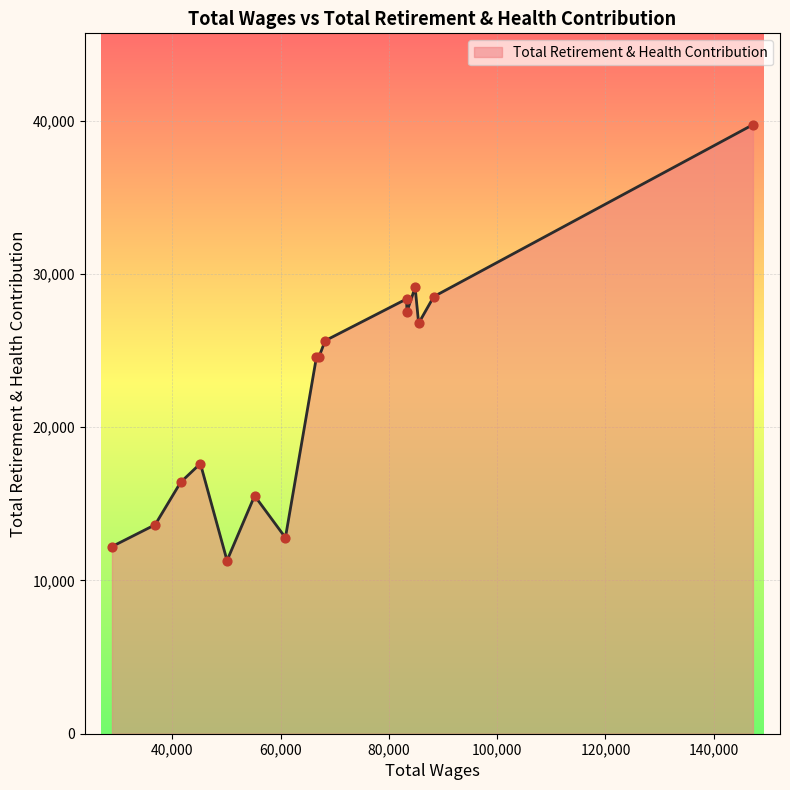

What is the difference between the maximum and minimum values?

28439